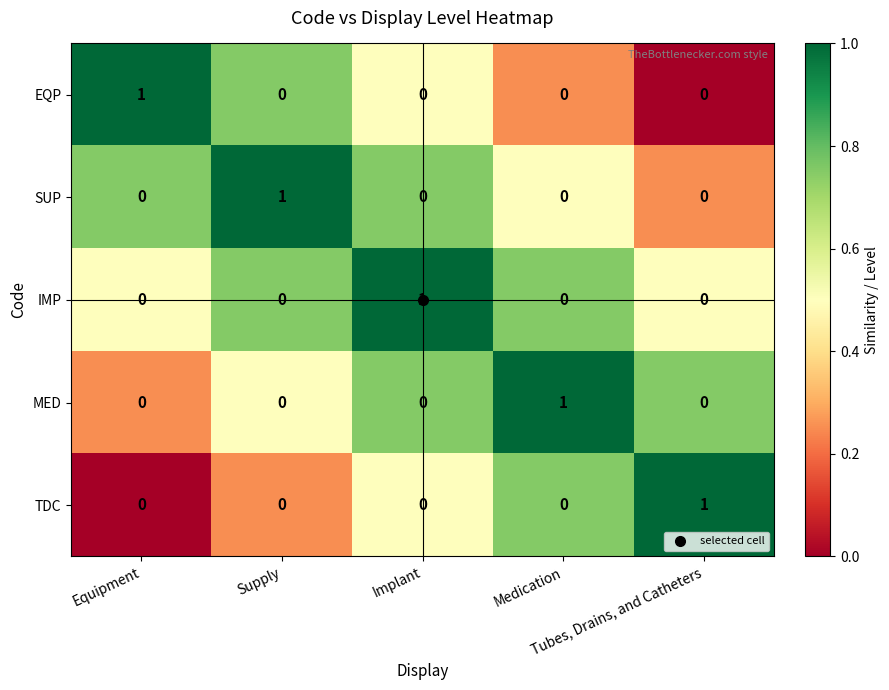

How many IMP values are between 0 and 1?

5